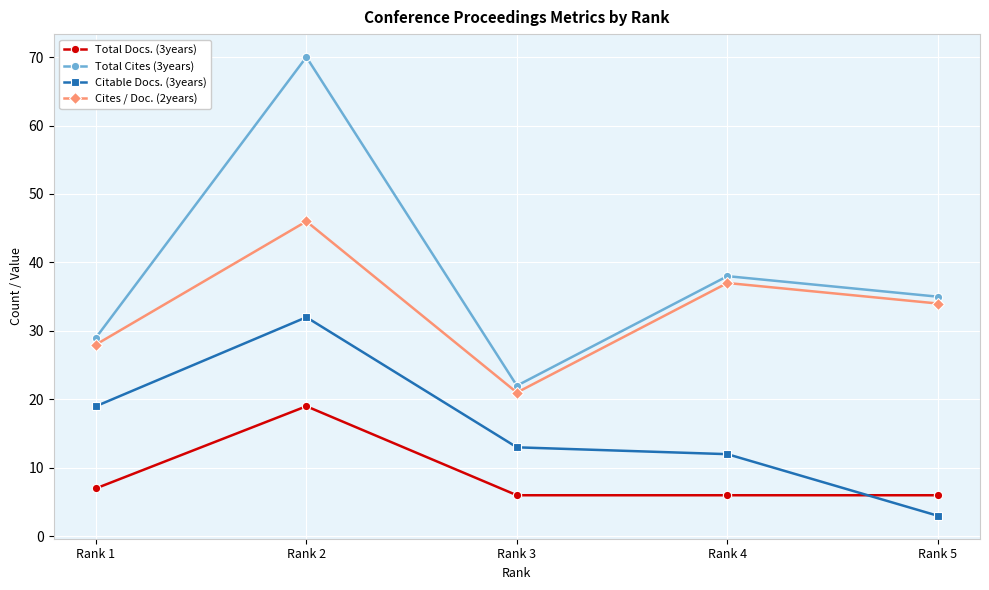

What is the value of the Cites / Doc. (2years) point at the 2nd from the left?

46